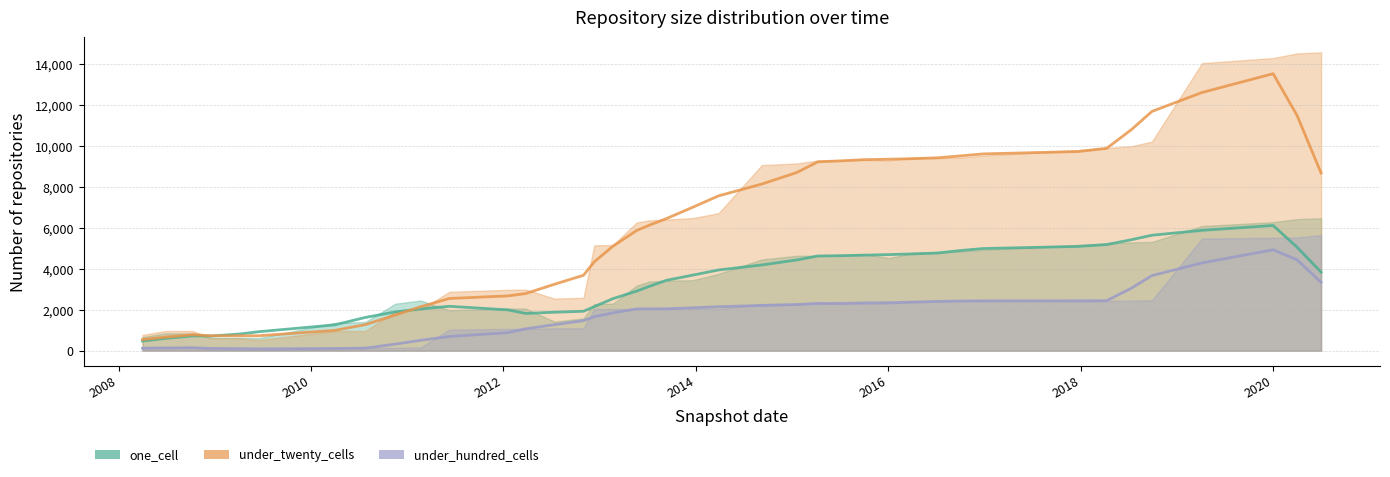

Does the chart have visible grid lines?

Yes